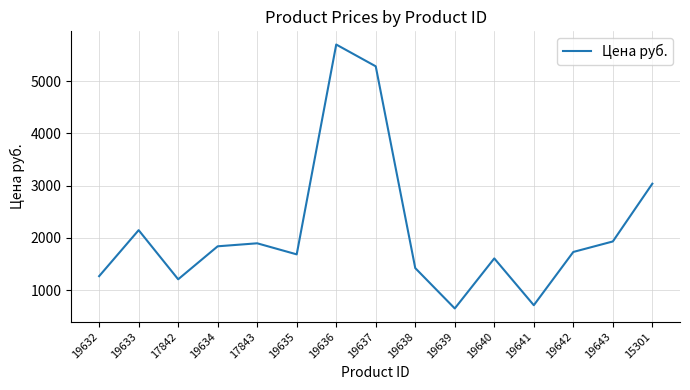

What is the greatest value displayed?

5701.0